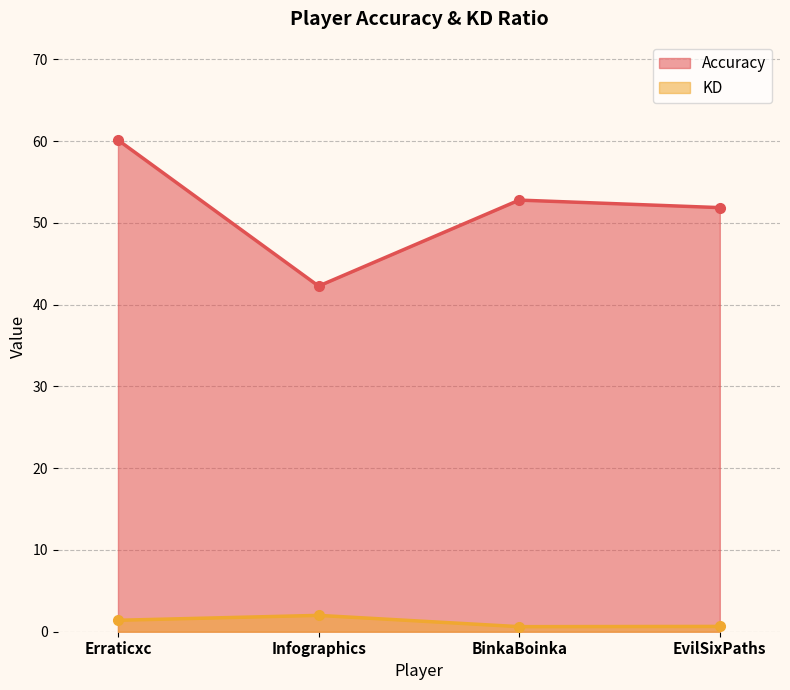

What is the label of the 2nd point from the left?

Infographics